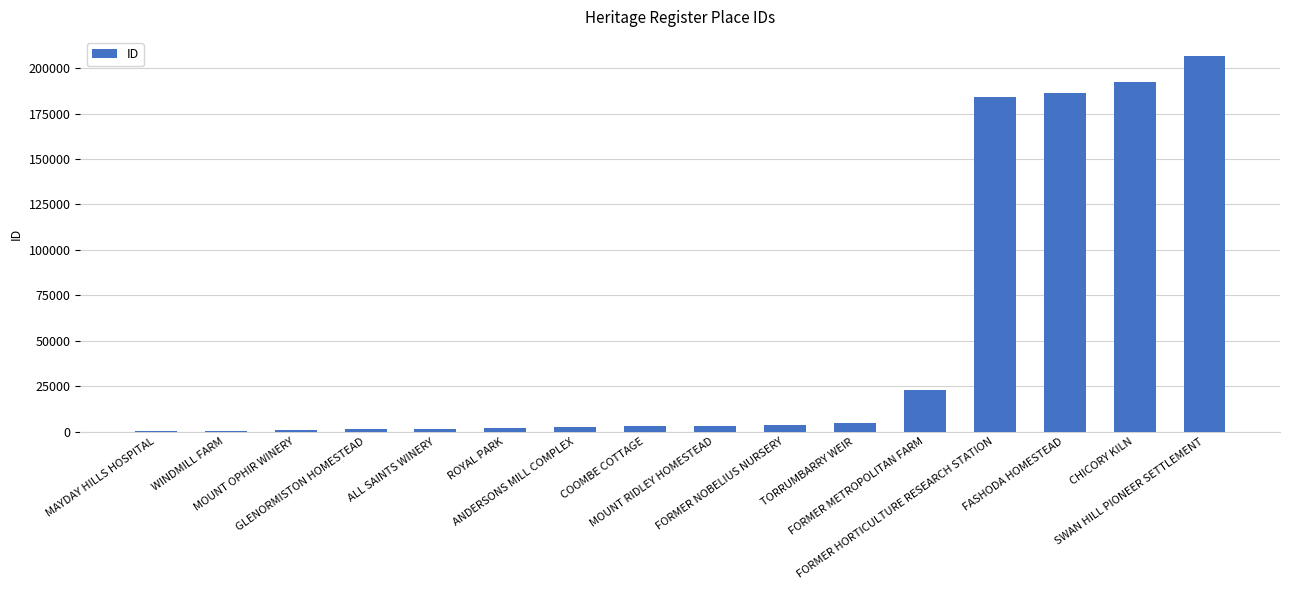

True or false: the data shows 2825 at COOMBE COTTAGE.

True